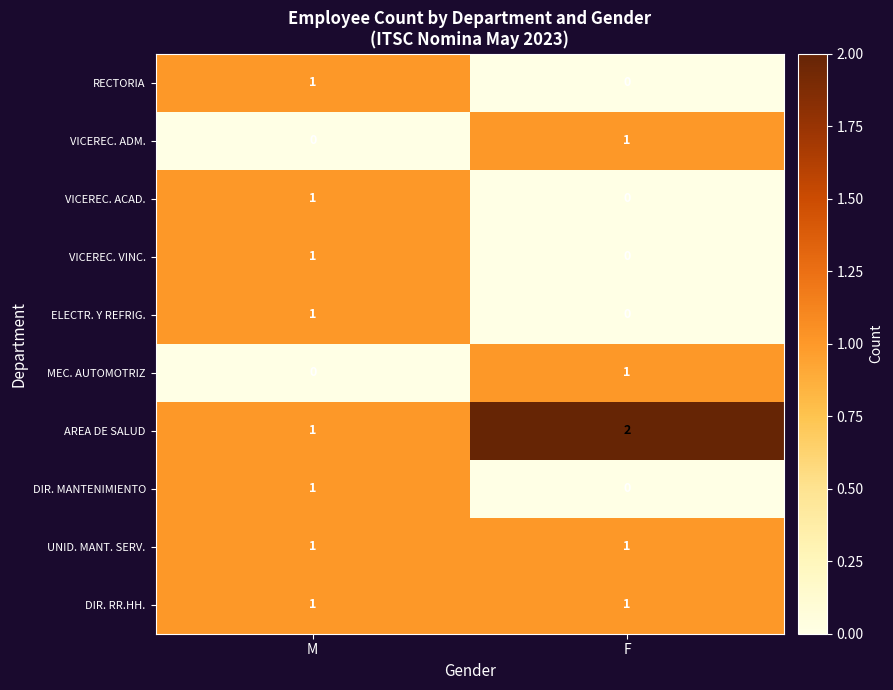

List the labels in order of ELECTR. Y REFRIG. value, largest first.

M, F